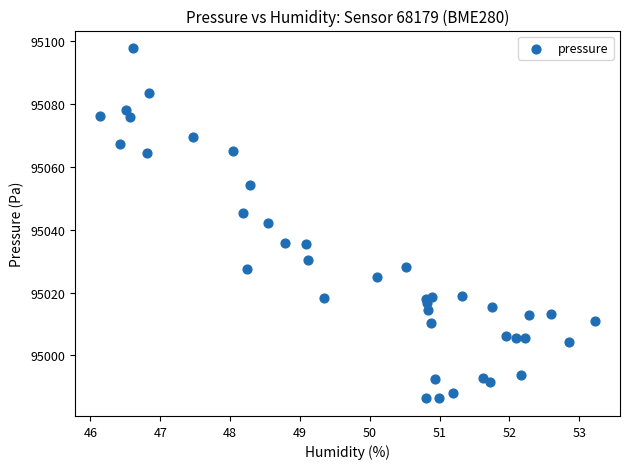

What is the range of X values (max minus min)?

7.1